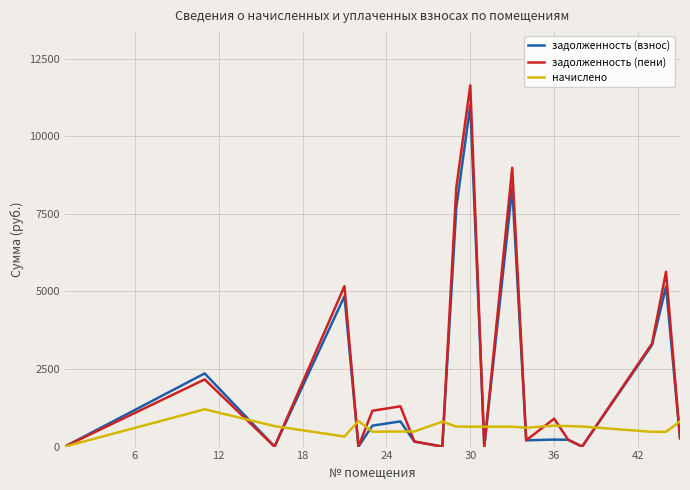

Which series has the widest spread of values?

задолженность (пени)